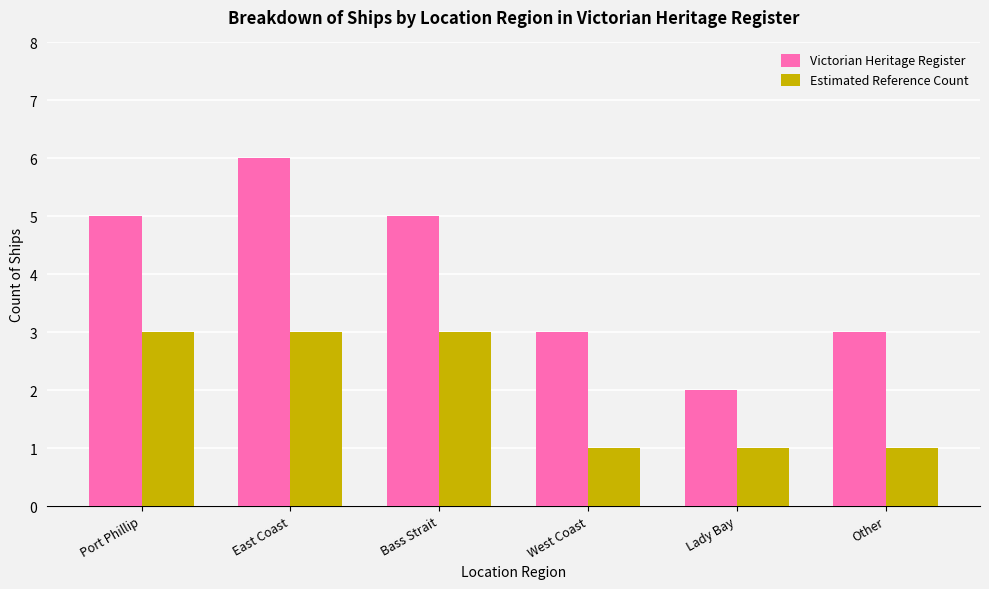

What is the difference between the maximum and minimum values in the Victorian Heritage Register series?

4